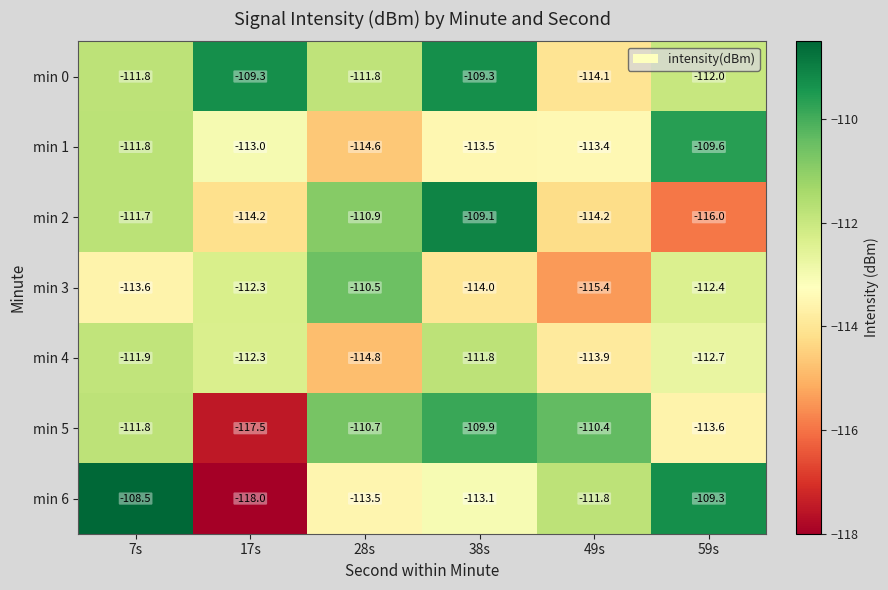

Between 7s and 38s, which series saw the biggest shift?

min 6